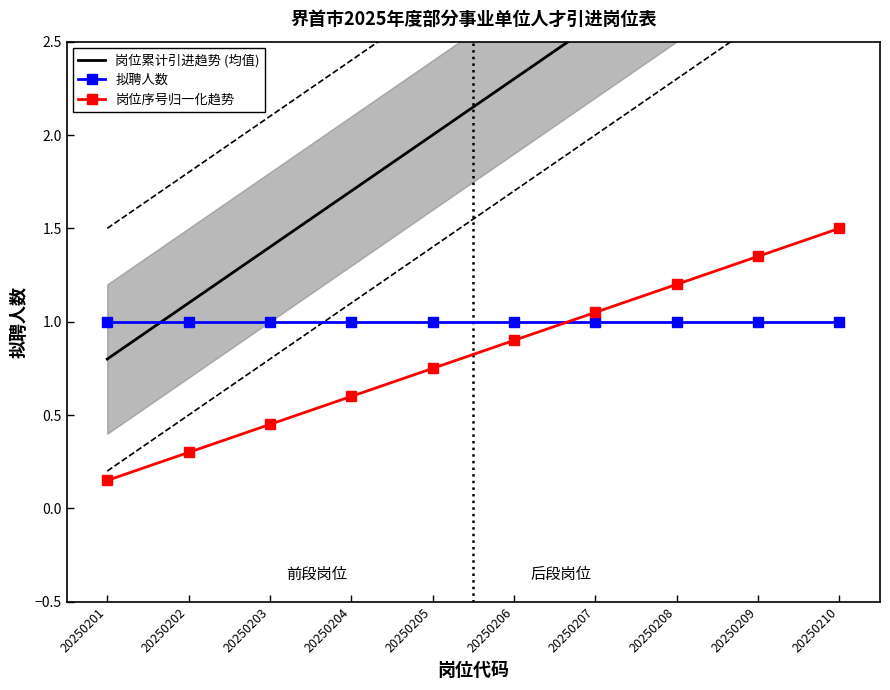

What is the value of the 岗位累计引进趋势 (均值) point at the 5th from the left?

2.0